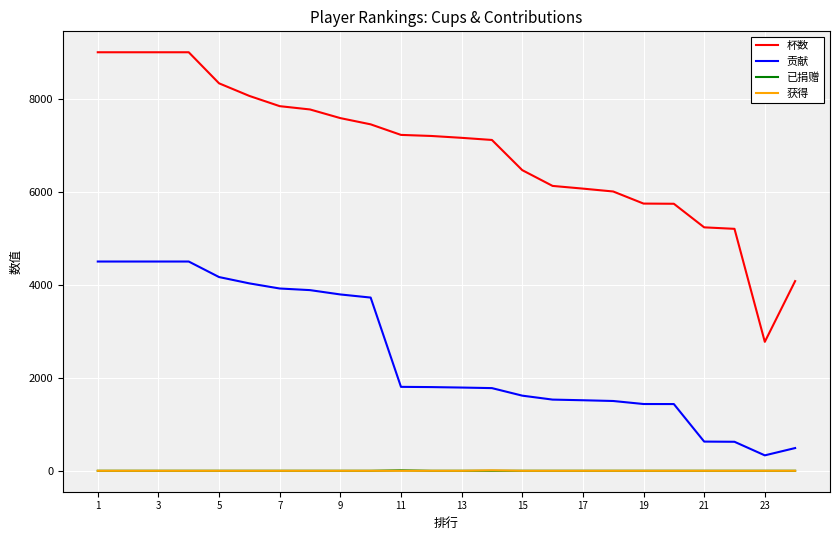

Which series has the largest total across all categories?

杯数